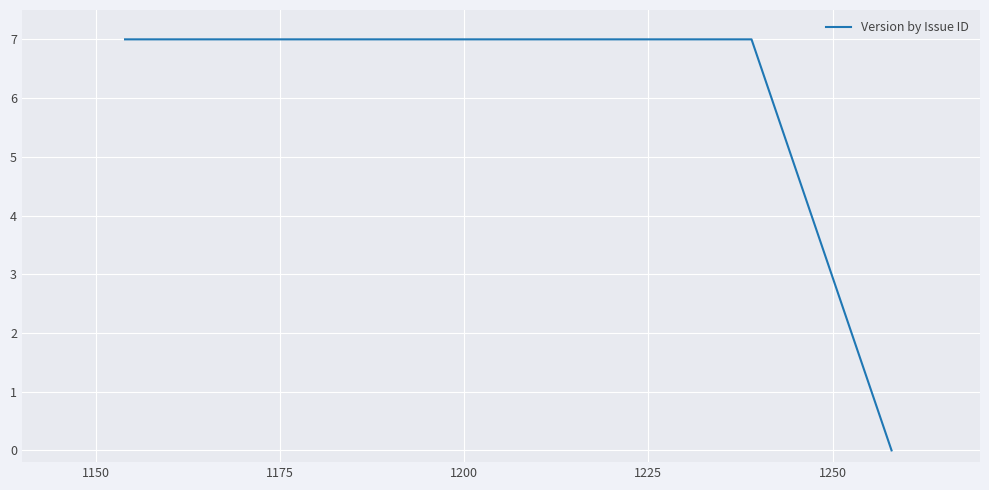

What is the maximum value shown in the chart?

7